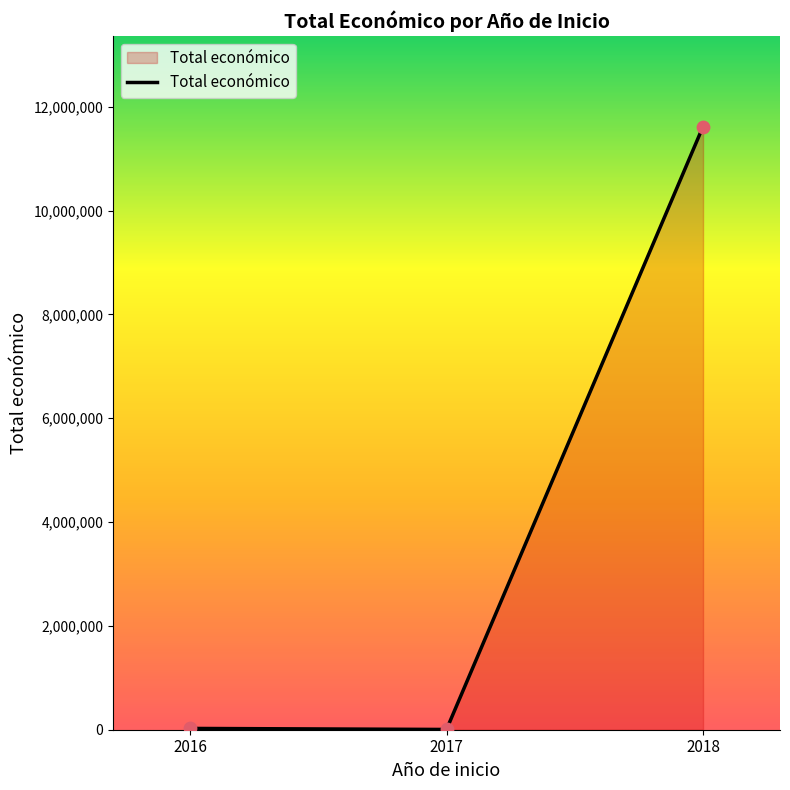

Between 2017 and 2018, which is larger?

2018